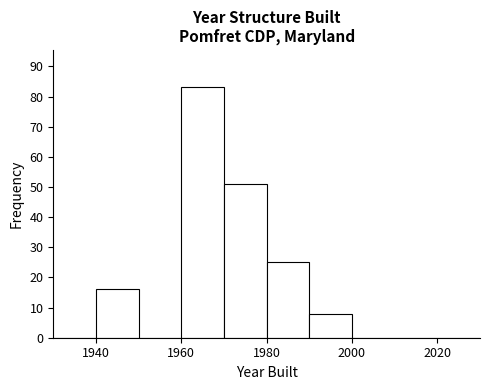

Which range on the x-axis has the tallest bar?

1960 to 1970